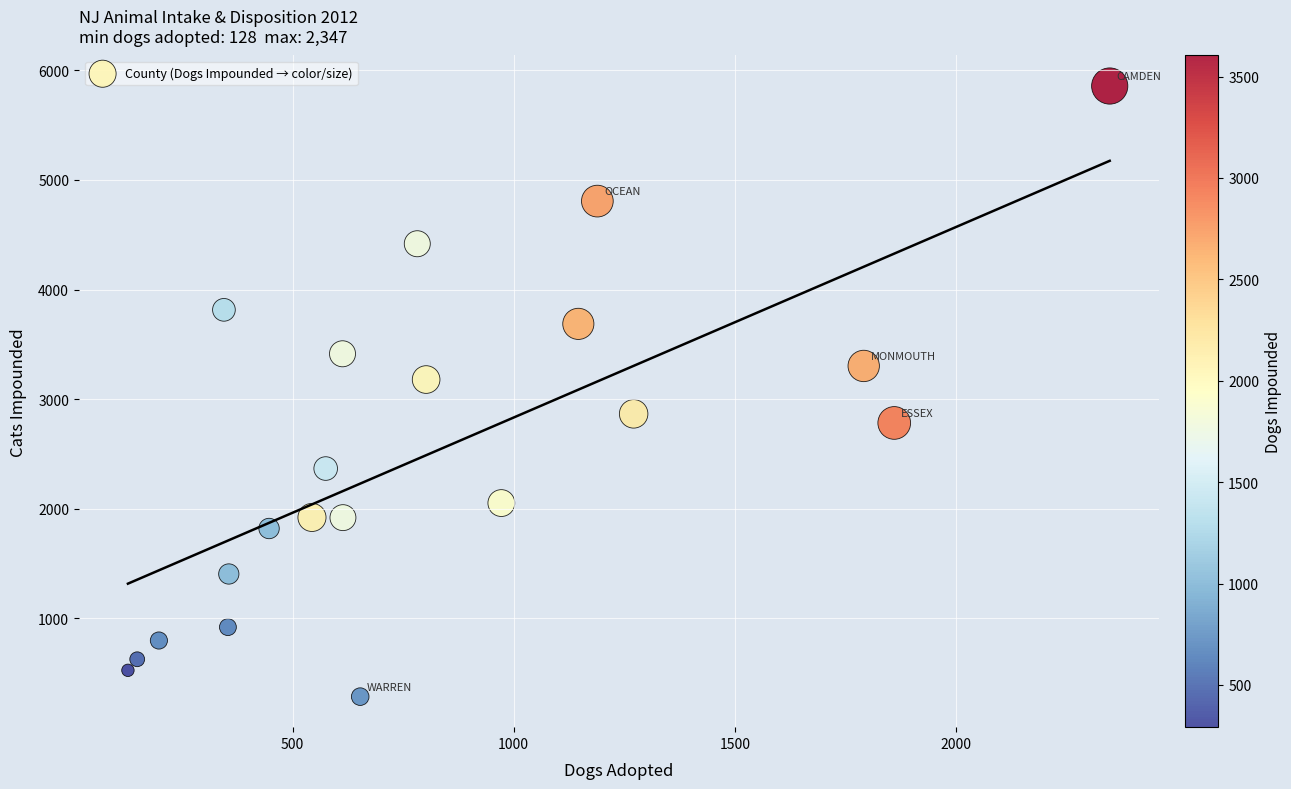

What Y value in the scatter plot is closest to 3071?

3179